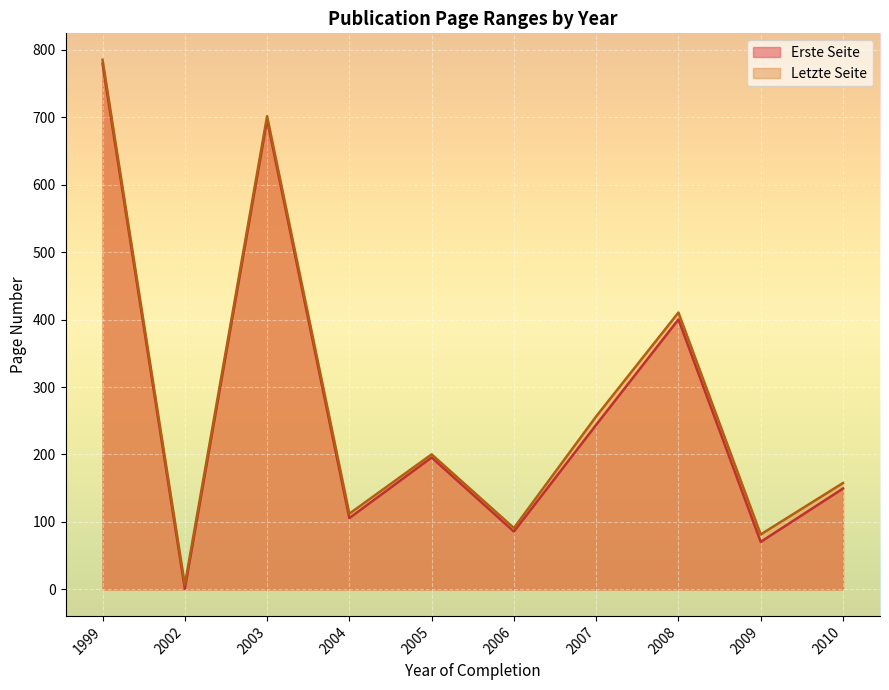

Rank the series by their maximum value, from highest to lowest.

Letzte Seite, Erste Seite